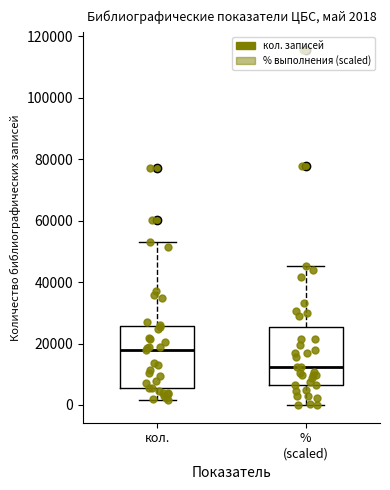

Which box has the lowest median line?

% (scaled)